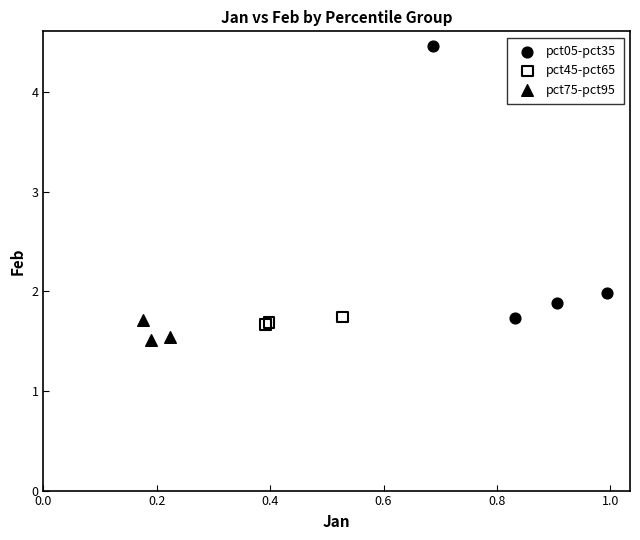

Which series contains the highest Y value?

pct05-pct35